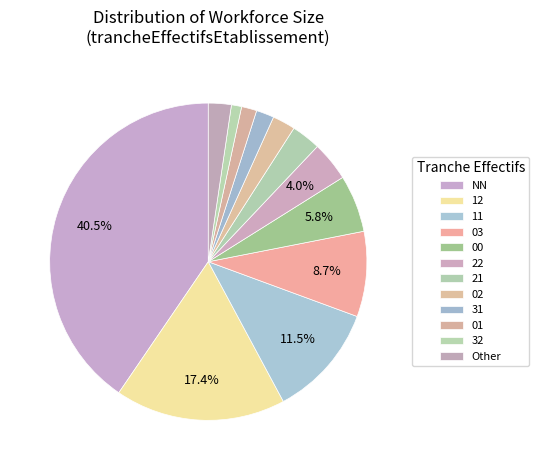

Is there a majority slice in this chart?

No